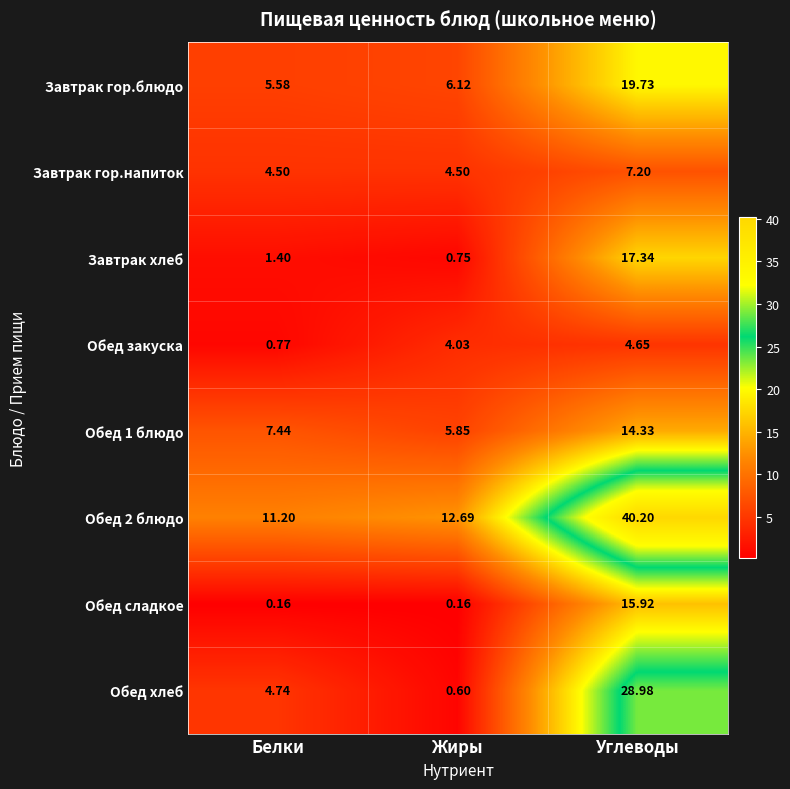

Which label corresponds to the largest value in the chart?

Углеводы